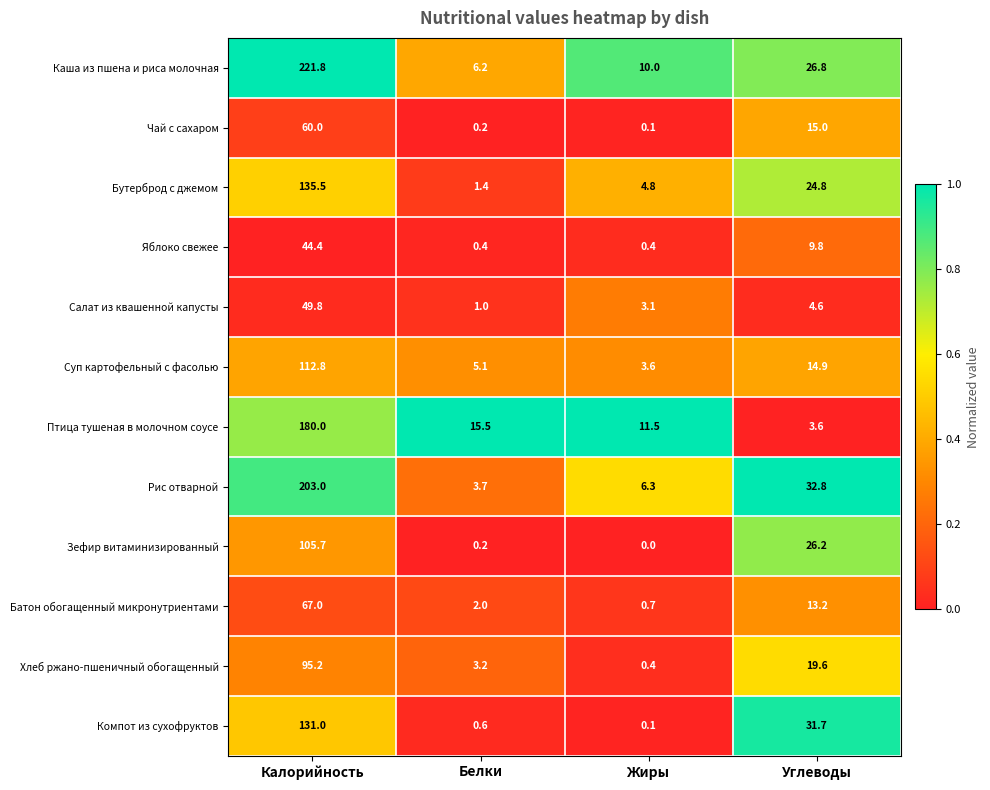

True or false: Суп картофельный с фасолью has a value of 2.1 at Жиры.

False